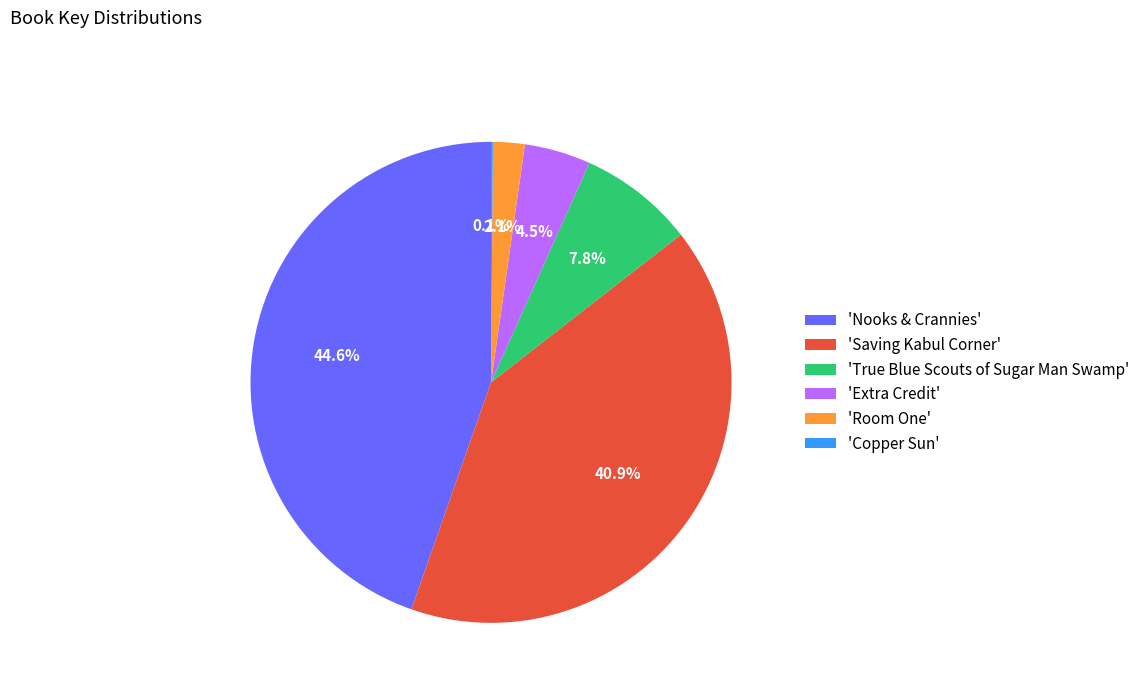

Which has a higher value, 'True Blue Scouts of Sugar Man Swamp' or 'Room One'?

'True Blue Scouts of Sugar Man Swamp'